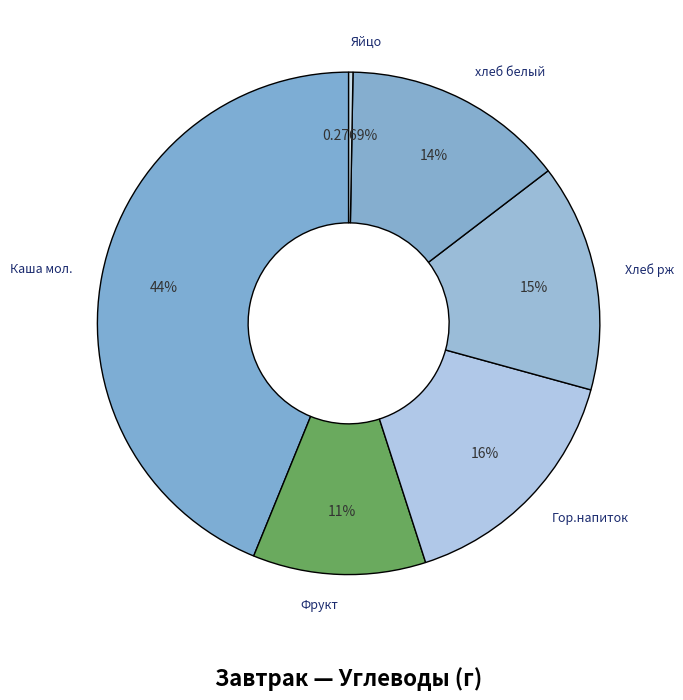

Approximately how many times larger is the value at хлеб белый compared to Гор.напиток?

0.9